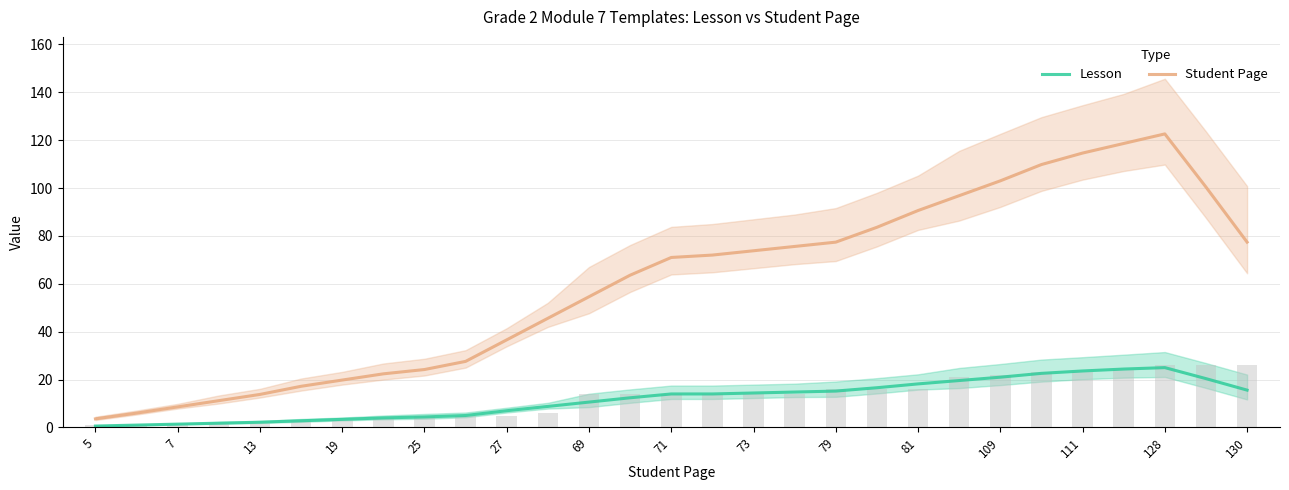

Reading right to left, what are all the values shown in this chart?

Lesson: 15.6	20.4	25.0	24.4	23.6	22.6	21.0	19.6	18.2	16.6	15.2	14.8	14.4	14.0	14.0	12.4	10.6	8.8	7.0	5.0	4.4	4.0	3.4	2.8	2.2	1.8	1.4	1.0	0.6
Student Page: 77.4	100.4	122.6	118.6	114.6	109.8	103.0	96.8	90.6	83.6	77.4	75.6	73.8	72.0	71.0	63.6	54.6	45.6	36.6	27.6	24.2	22.4	19.8	17.2	13.8	11.2	8.6	6.0	3.6